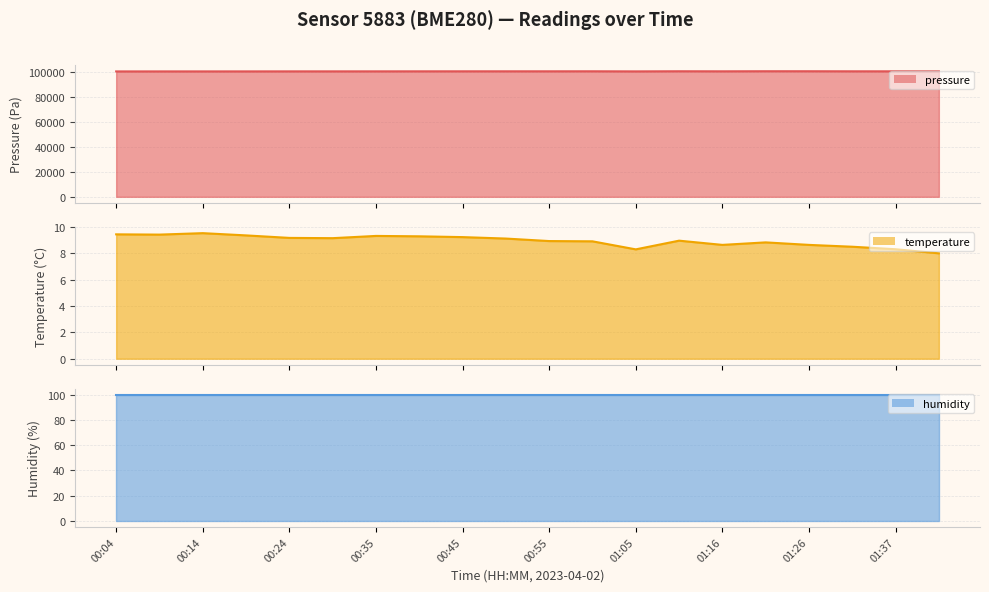

True or false: pressure (line) and temperature (line) cross at least once.

False